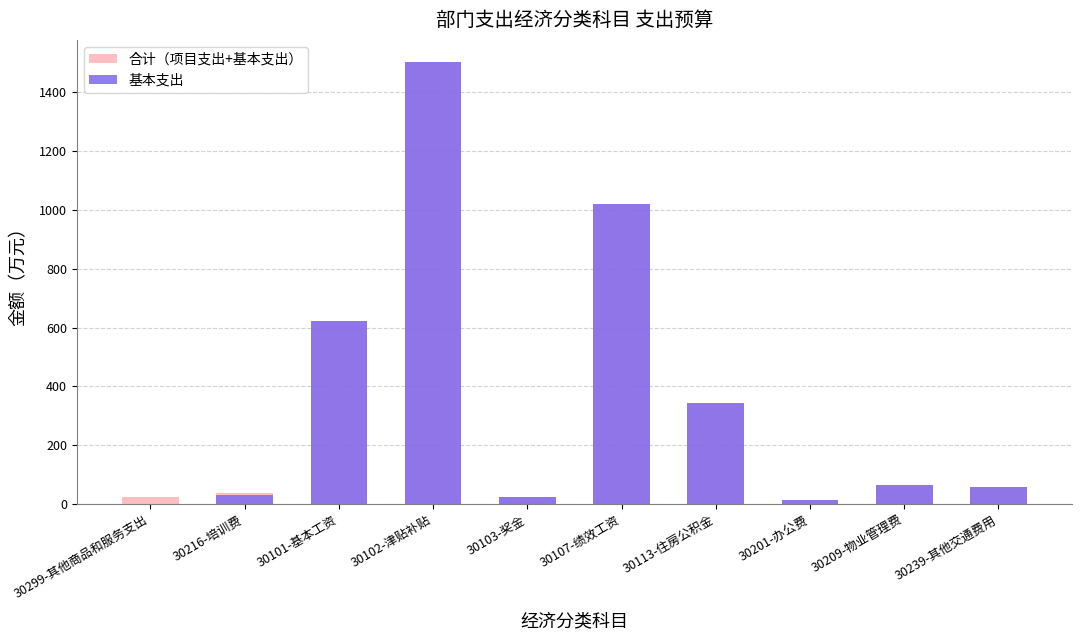

At which category is the sum across all series the highest?

30102-津贴补贴